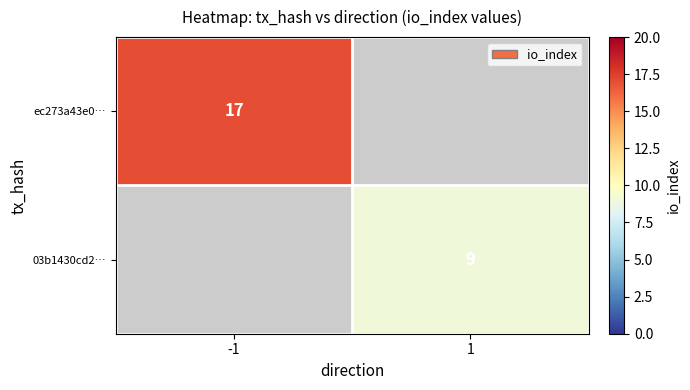

The value of ec273a43e0… at -1 is 17. True or false?

True